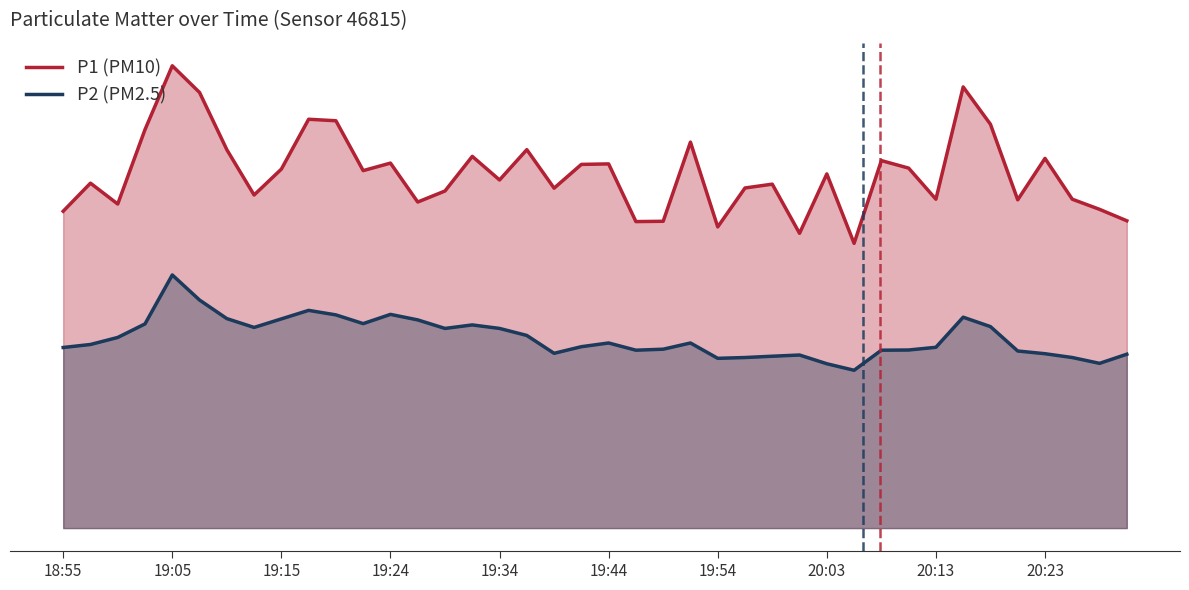

What is the difference between the second highest and second lowest values in the P2 series?

6.4